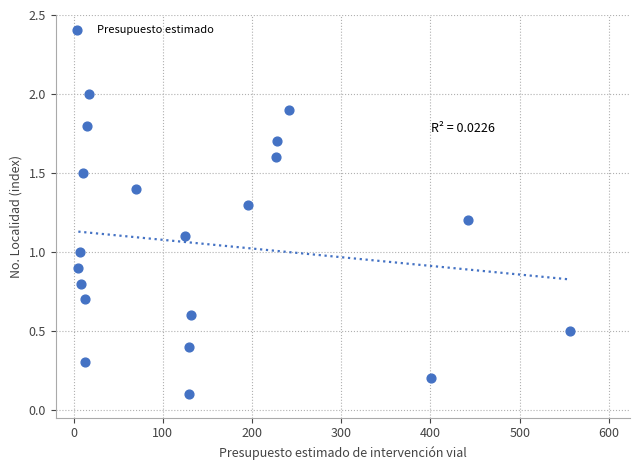

What is the range of X values (max minus min)?

551.4